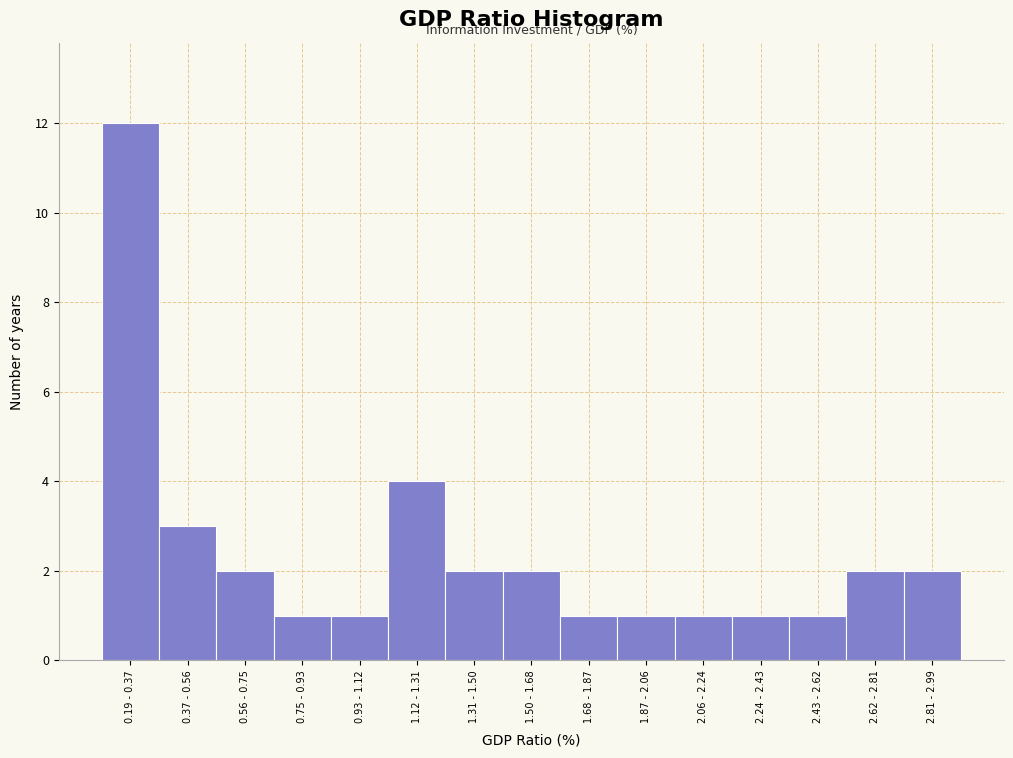

Reading right to left, list all the values displayed in this chart.

2	2	1	1	1	1	1	2	2	4	1	1	2	3	12